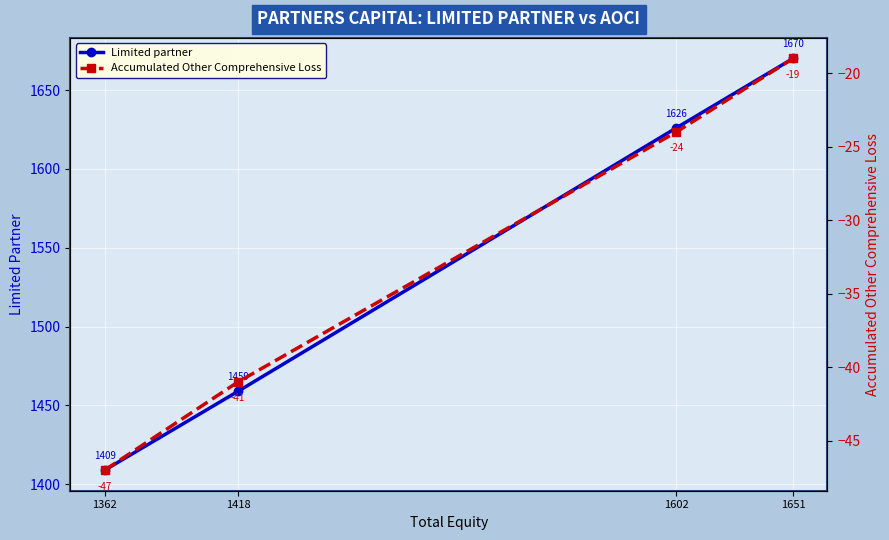

How many lines are shown in the chart?

2